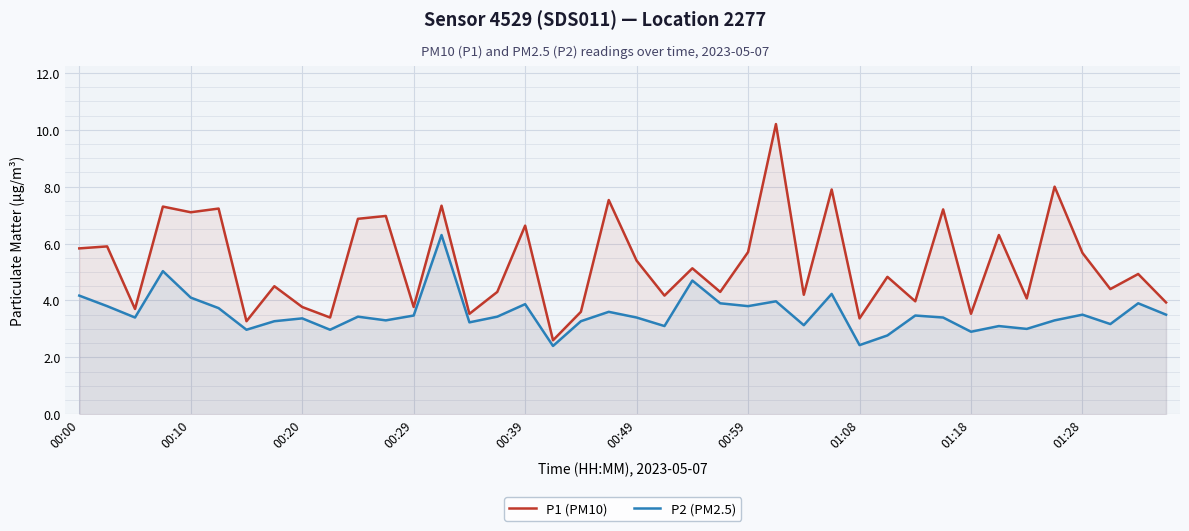

How many distinct data groups are displayed?

2